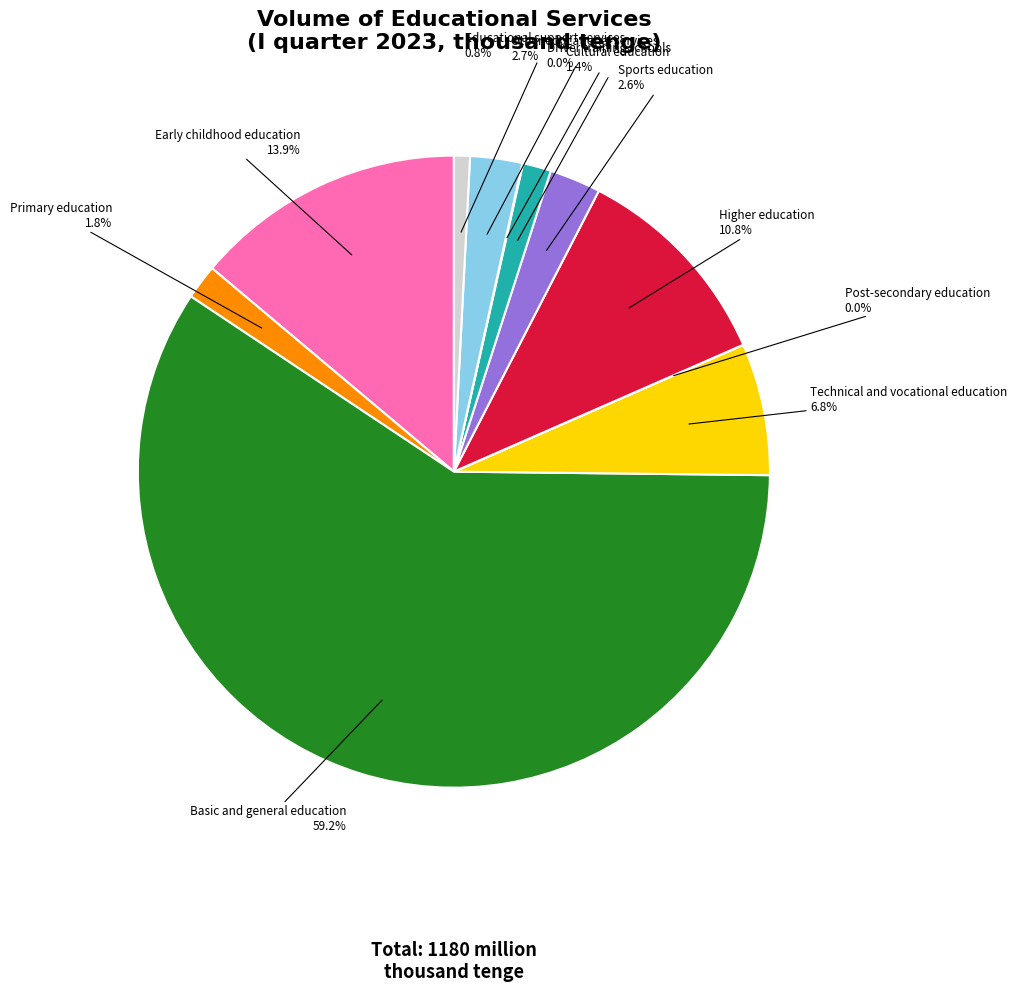

Does any single category account for the majority?

Yes